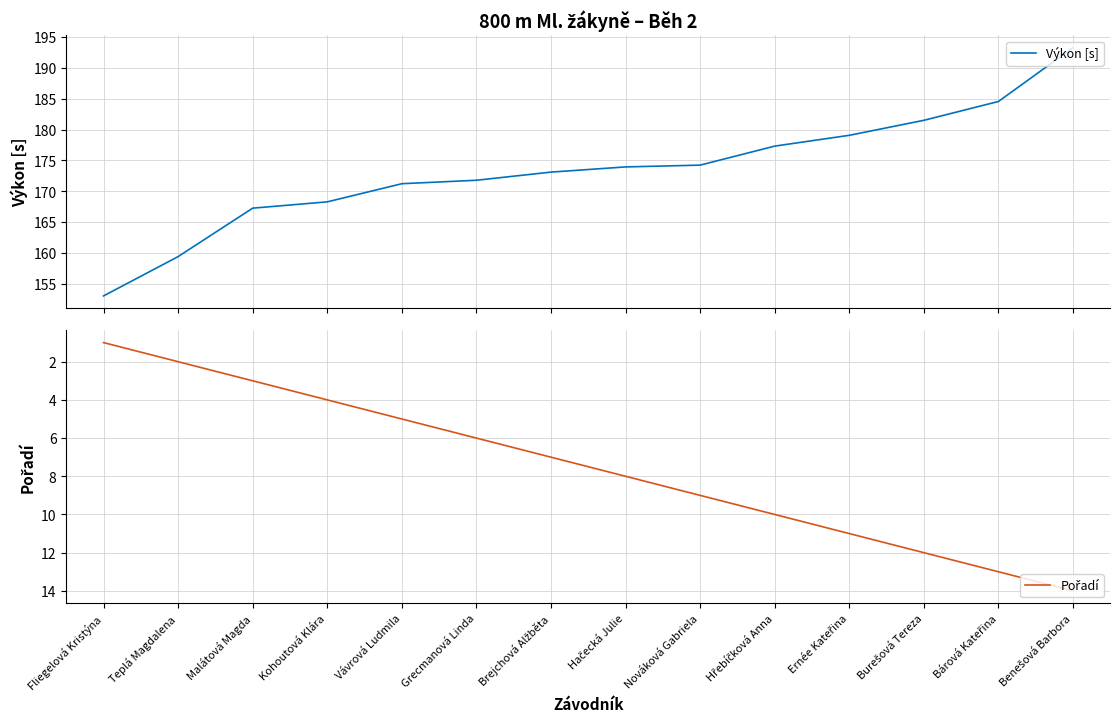

At which label does Pořadí first exceed 8?

Nováková Gabriela